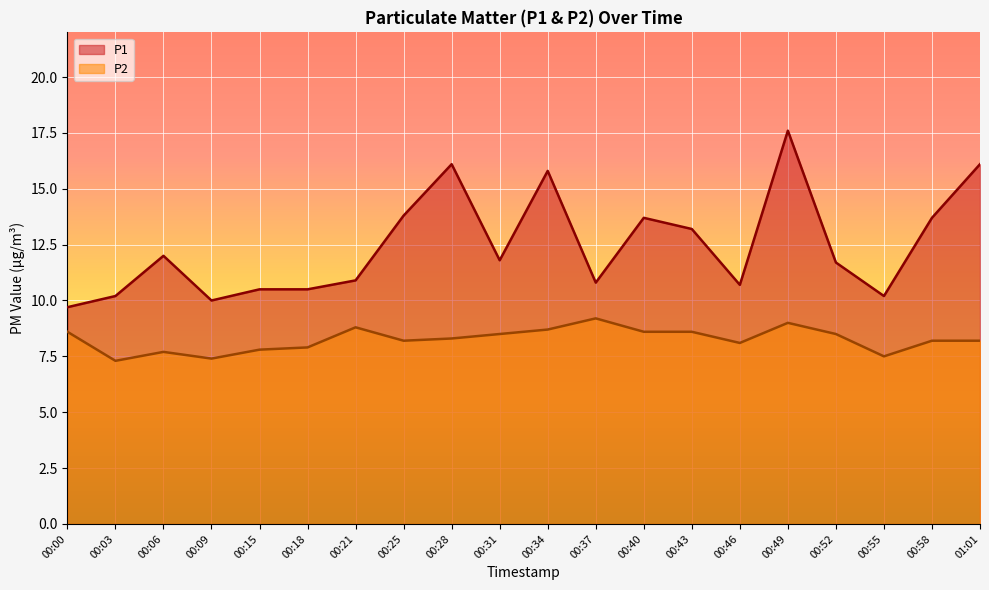

At which category does P1 reach its first local peak?

00:06